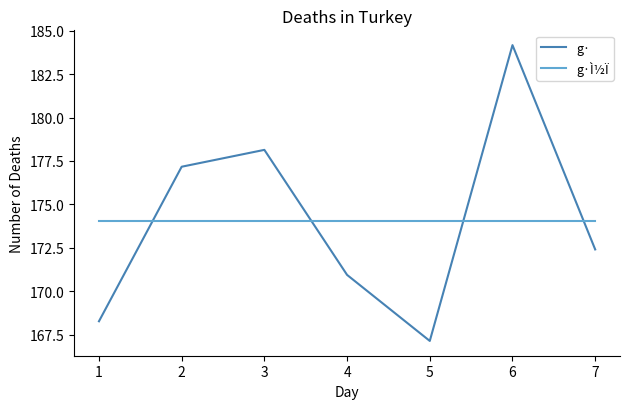

Rank the series by their maximum value, from highest to lowest.

g·, g·Ì½Ï